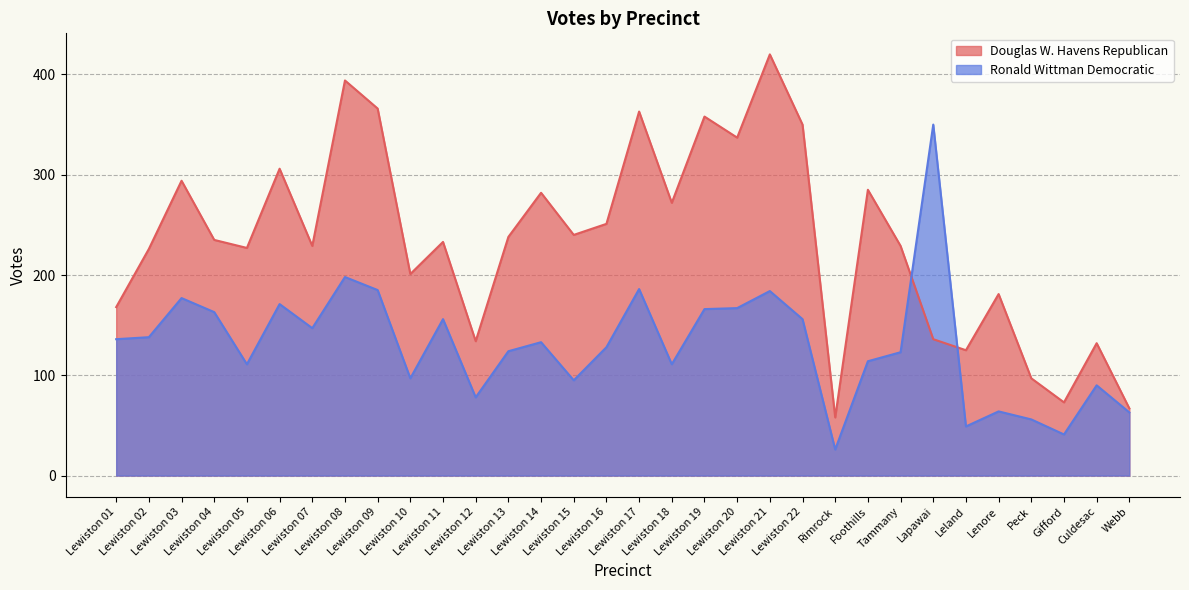

Between which two adjacent categories do Douglas W. Havens Republican and Ronald Wittman Democratic first intersect?

Tammany and Lapawai